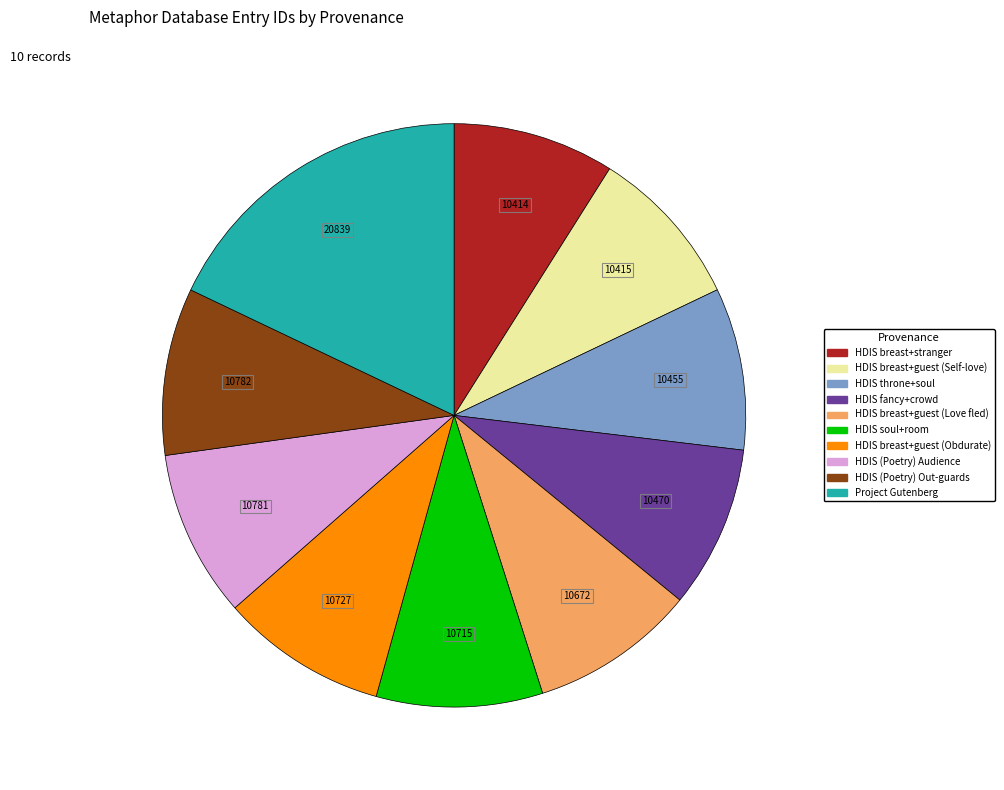

What is the ratio of the value at Project Gutenberg to the value at HDIS breast+stranger?

2.0